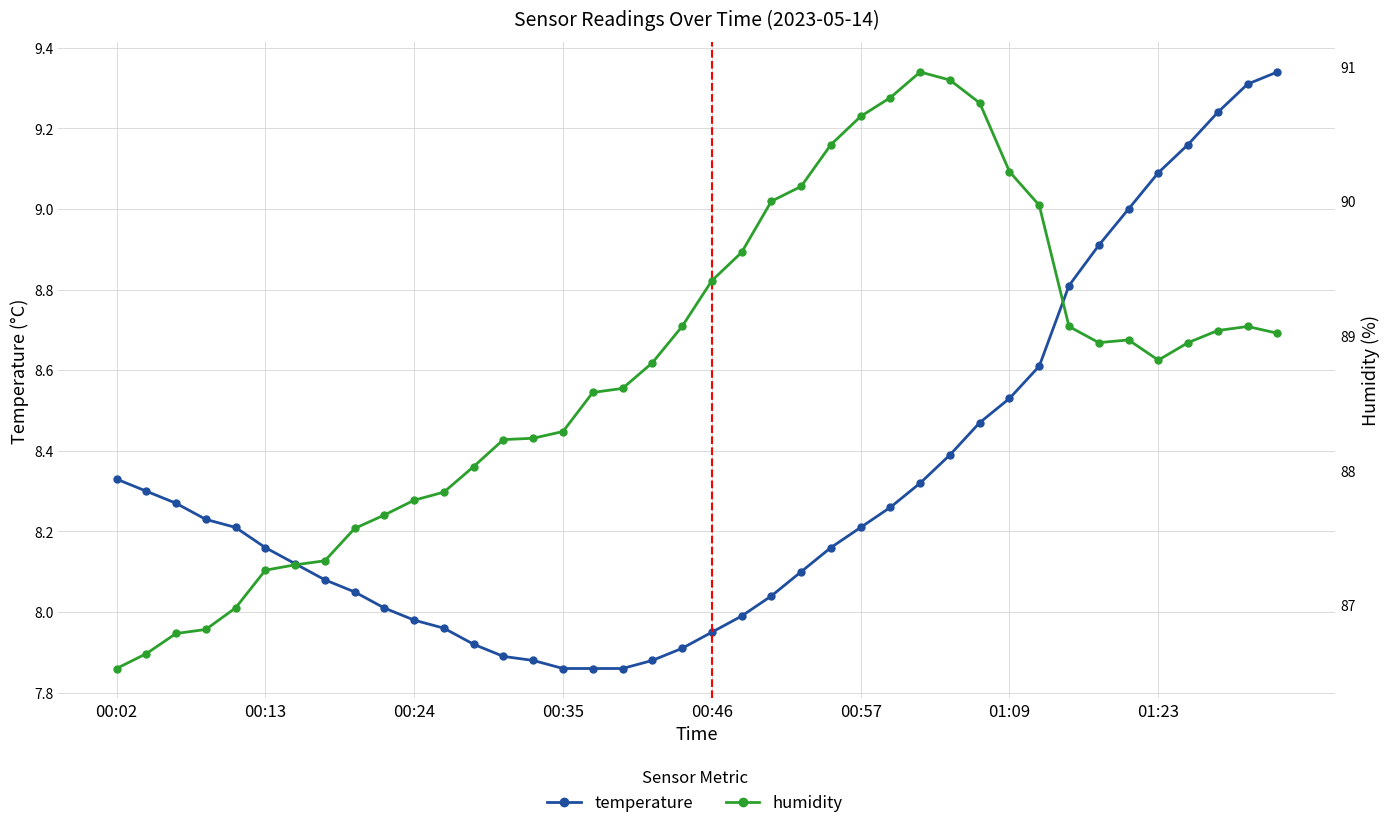

How many values in the humidity series are below 88?

12